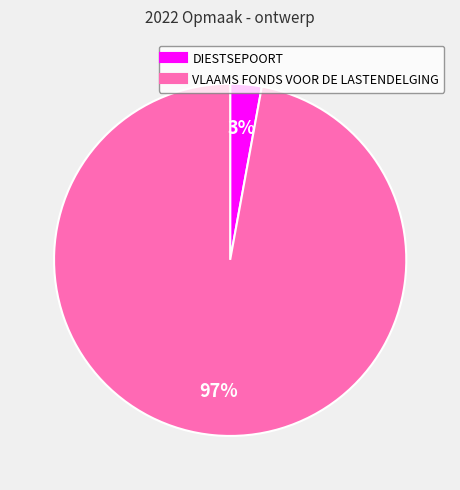

Between VLAAMS FONDS VOOR DE LASTENDELGING and DIESTSEPOORT, which is larger?

VLAAMS FONDS VOOR DE LASTENDELGING